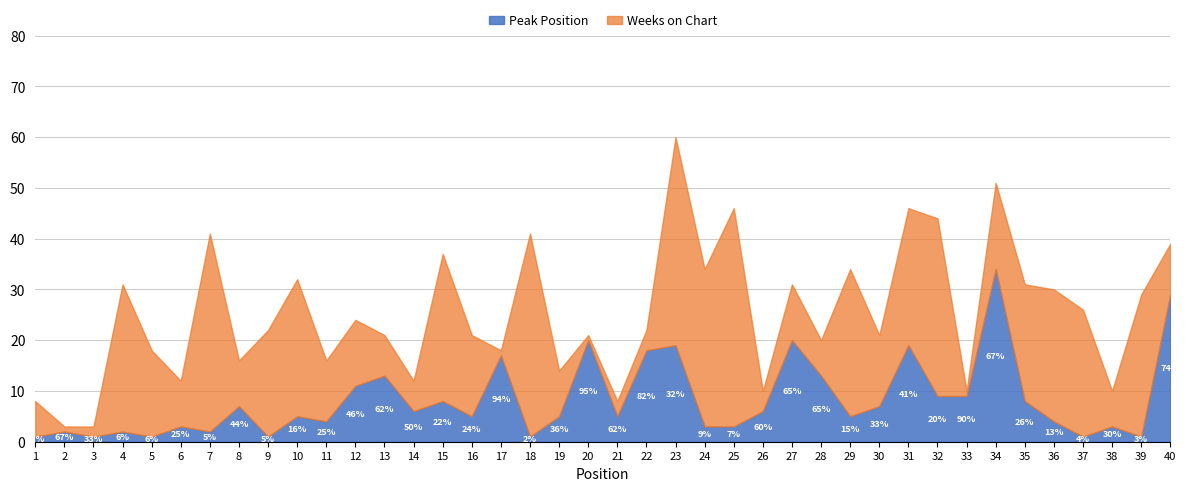

True or false: Peak Position has a value of 0 at 3.

False